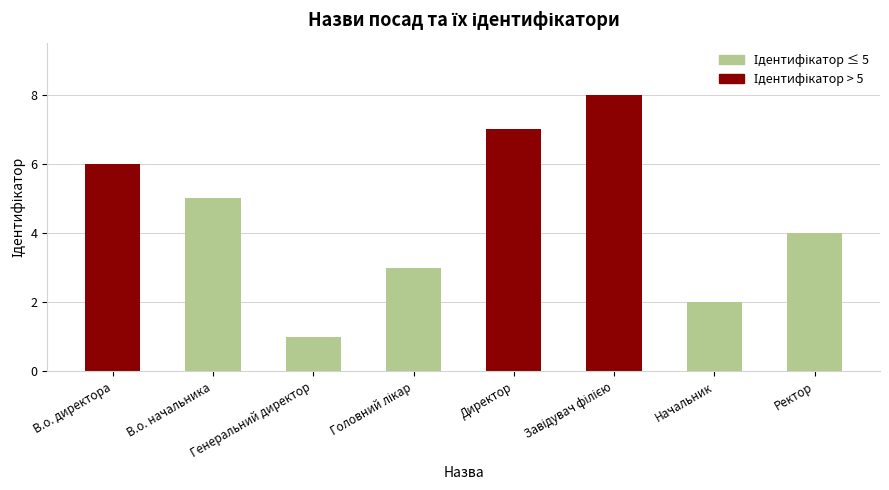

Where does the data first go above 5?

В.о. директора